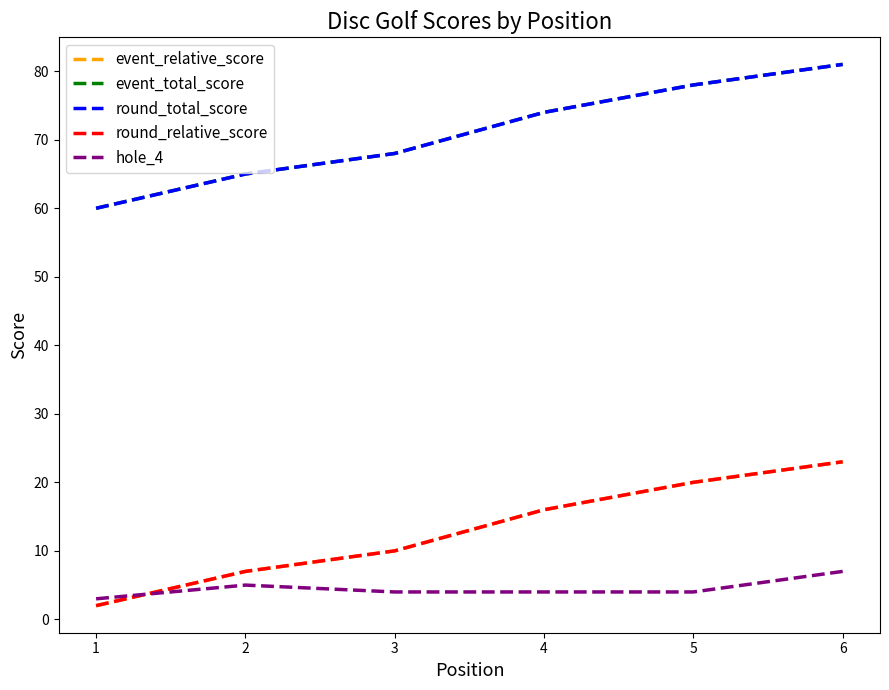

Does the chart display data point markers on the line(s)?

No